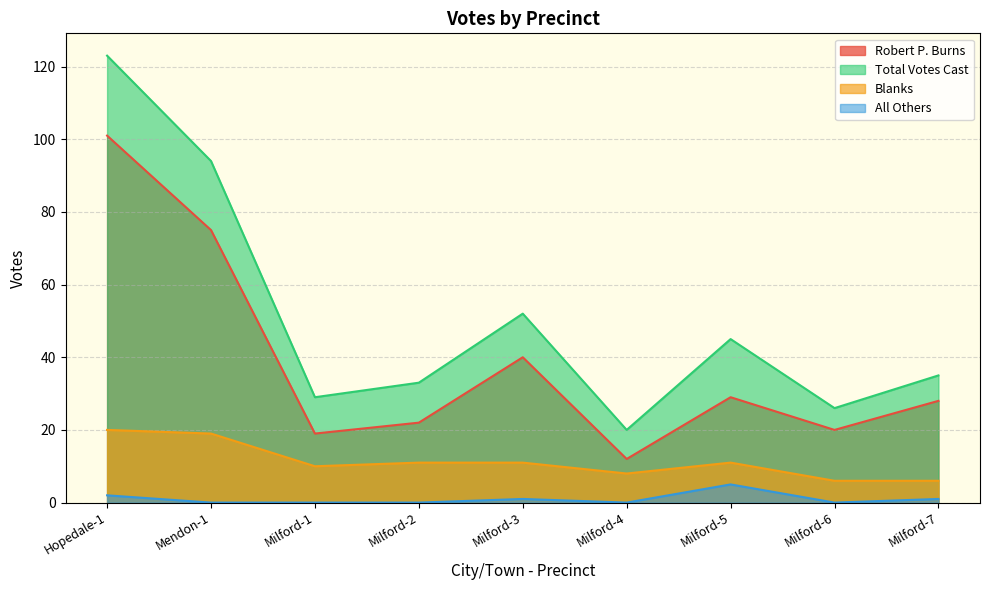

The Robert P. Burns series shows 12 at Milford-4. True or false?

True